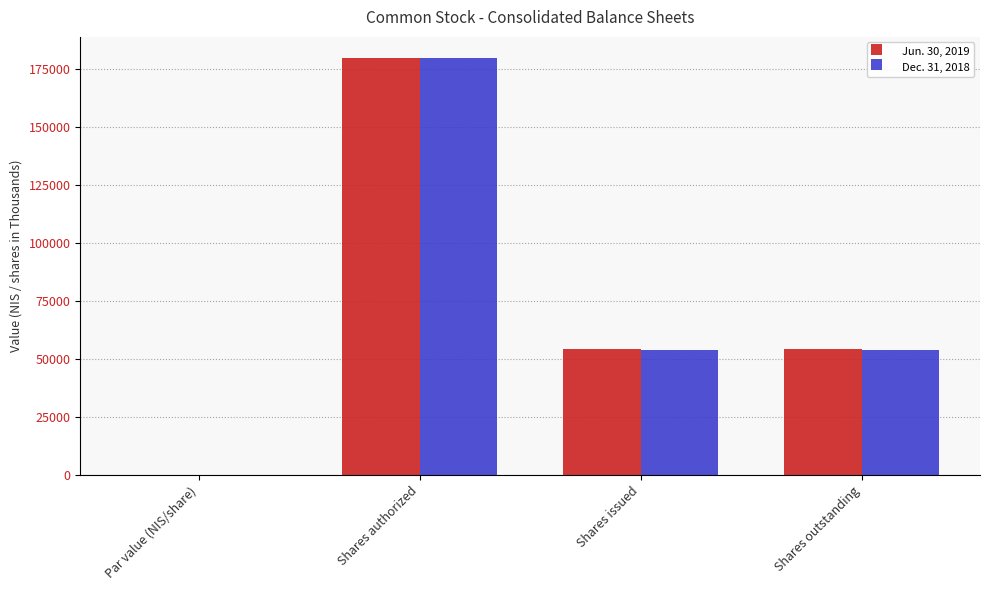

At which category is the sum across all series the highest?

Shares authorized